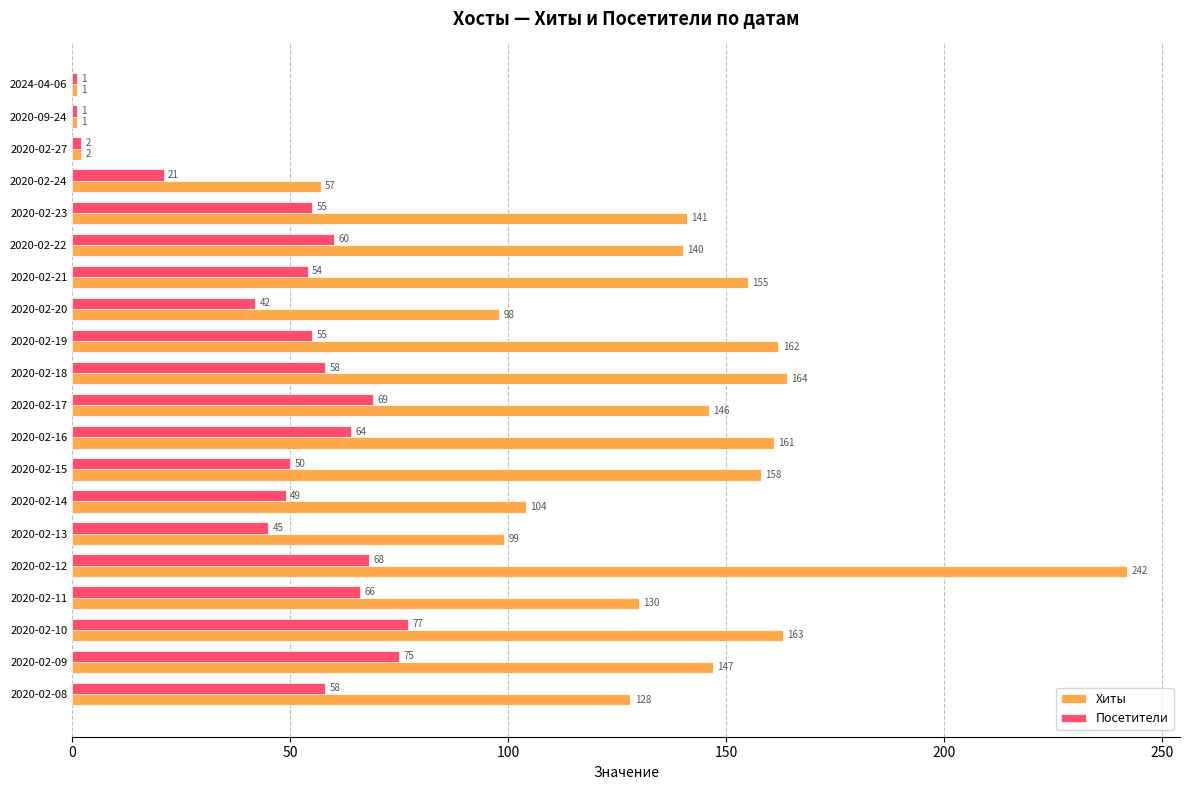

Where is Хиты nearest to the value 121?

2020-02-08